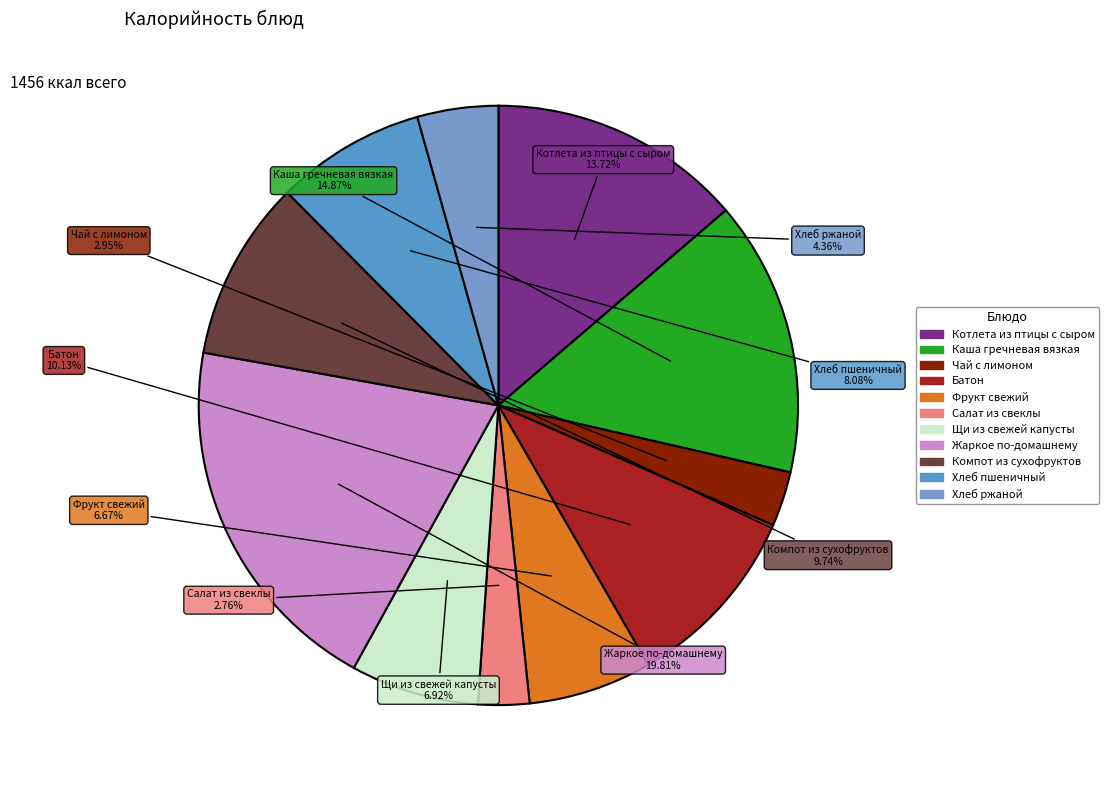

Count the number of slices in the pie.

11